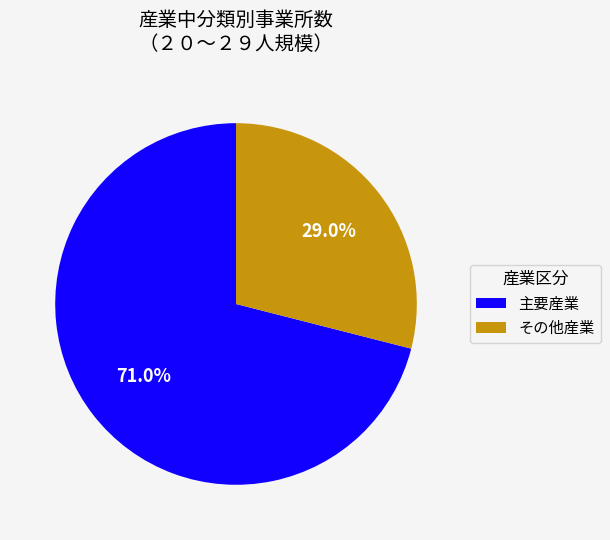

Which has a higher value, 主要産業 or その他産業?

主要産業